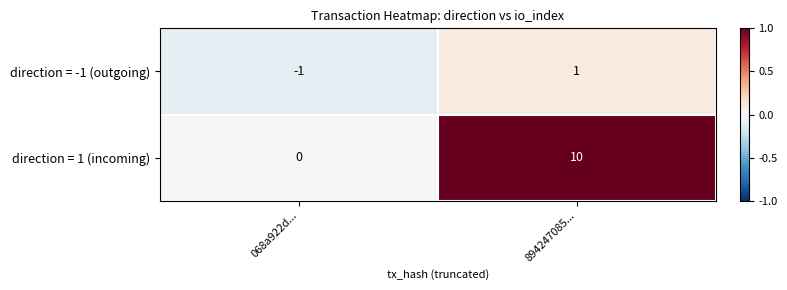

Reading left to right, list all the values displayed in this chart.

direction = -1 (outgoing): -1	1
direction = 1 (incoming): 0	10